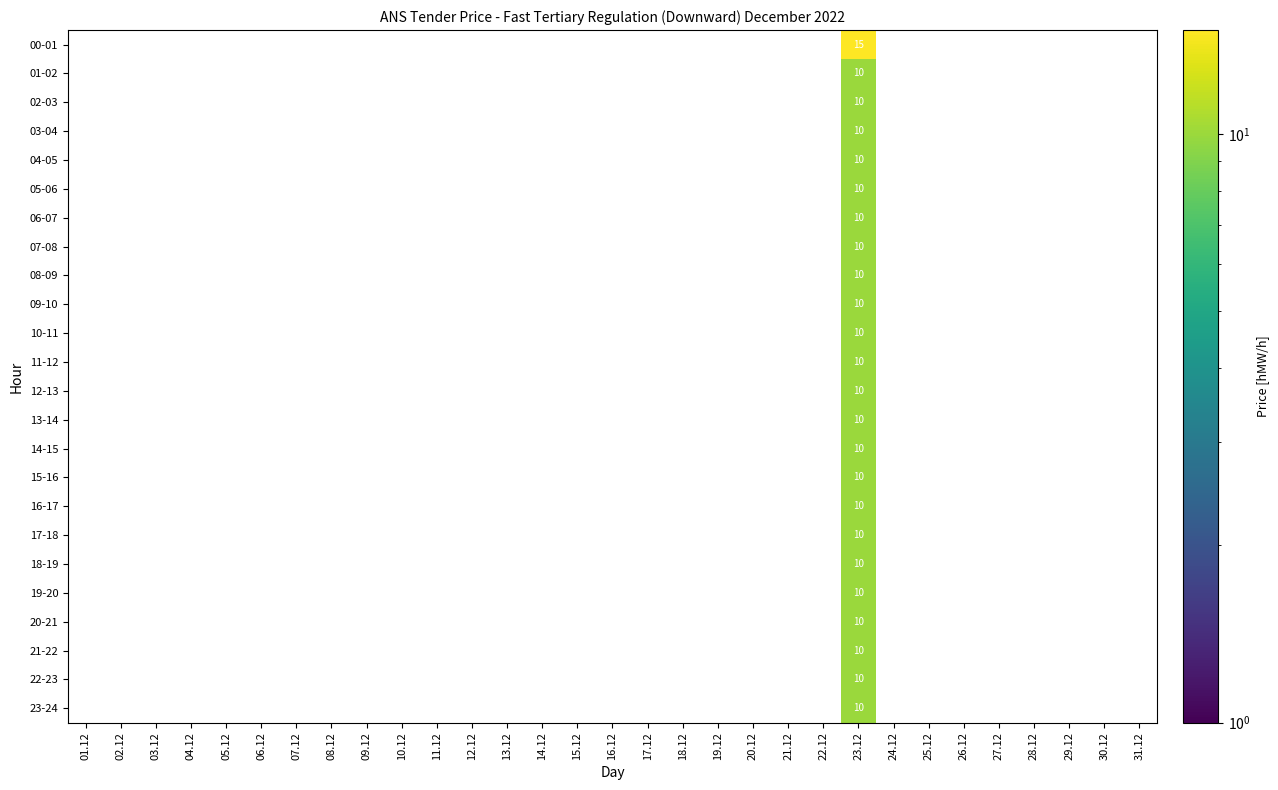

Which series has the largest total across all categories?

00-01